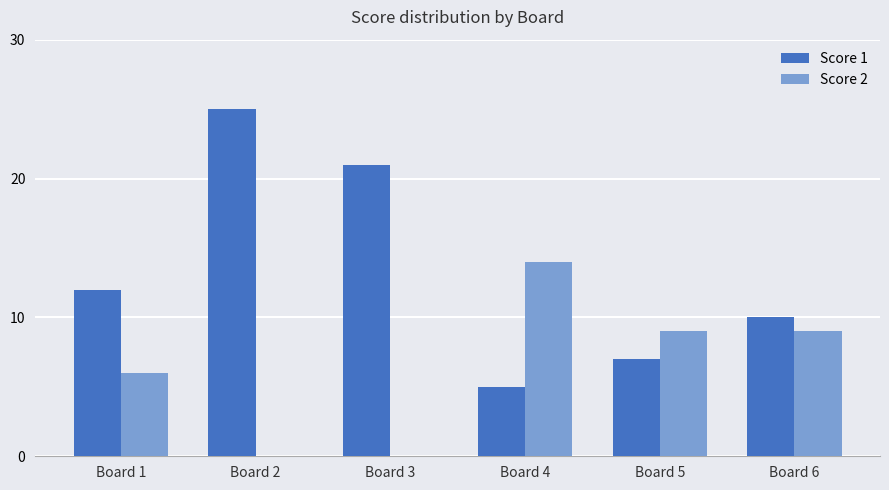

Which category has the highest value in the Score 2 series?

Board 4